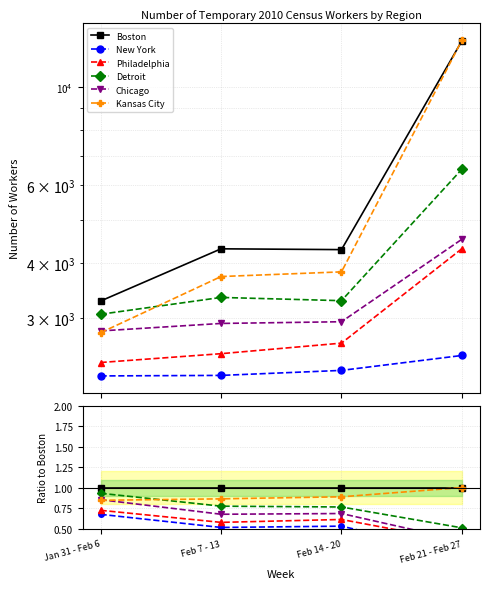

Is this an area chart (filled region under the line)?

No